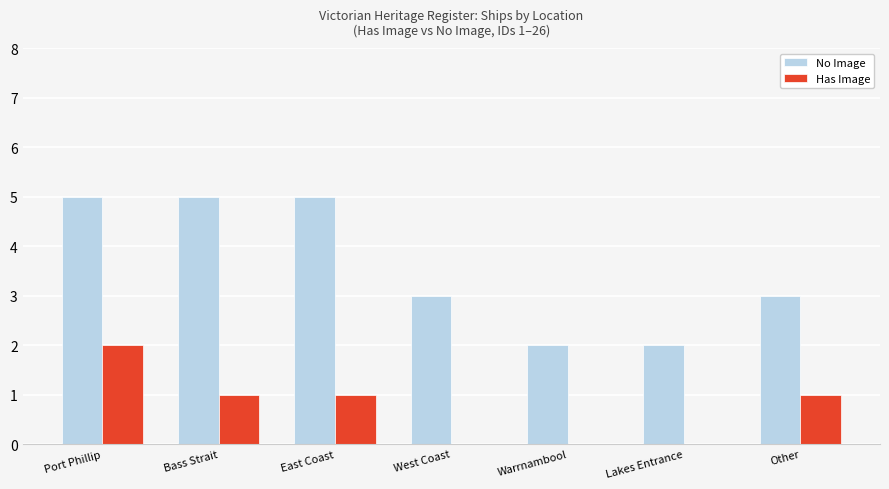

Does the chart contain stacked bars?

No